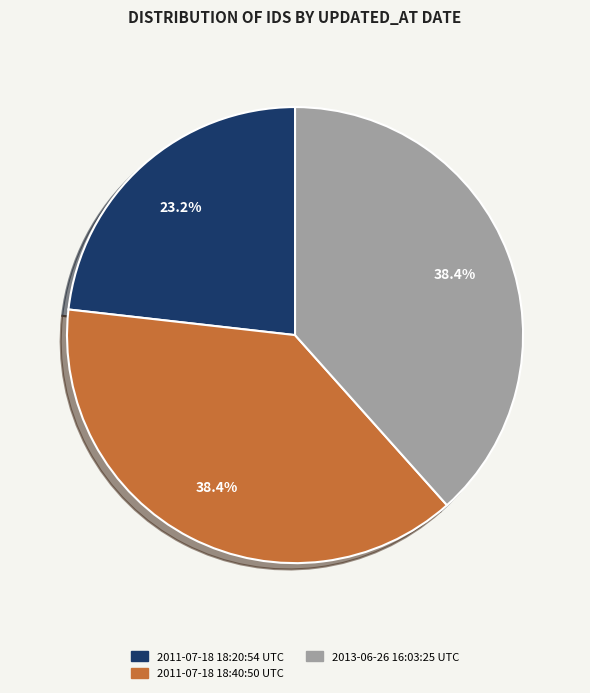

What portion of the pie excludes 2013-06-26 16:03:25 UTC?

61.6%